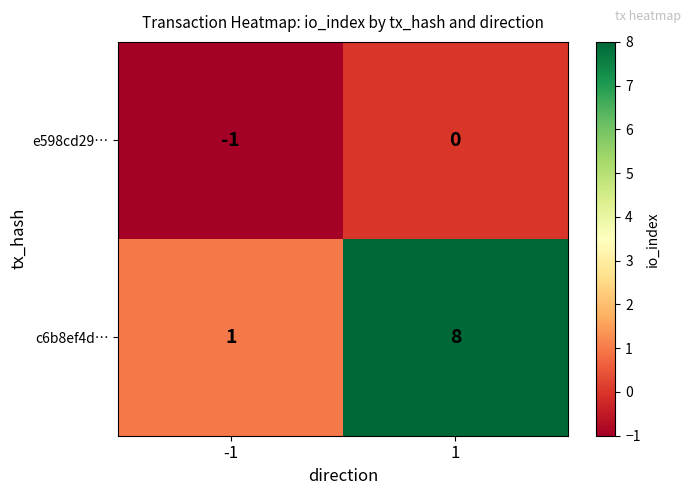

What is the total value across all series at 1?

8